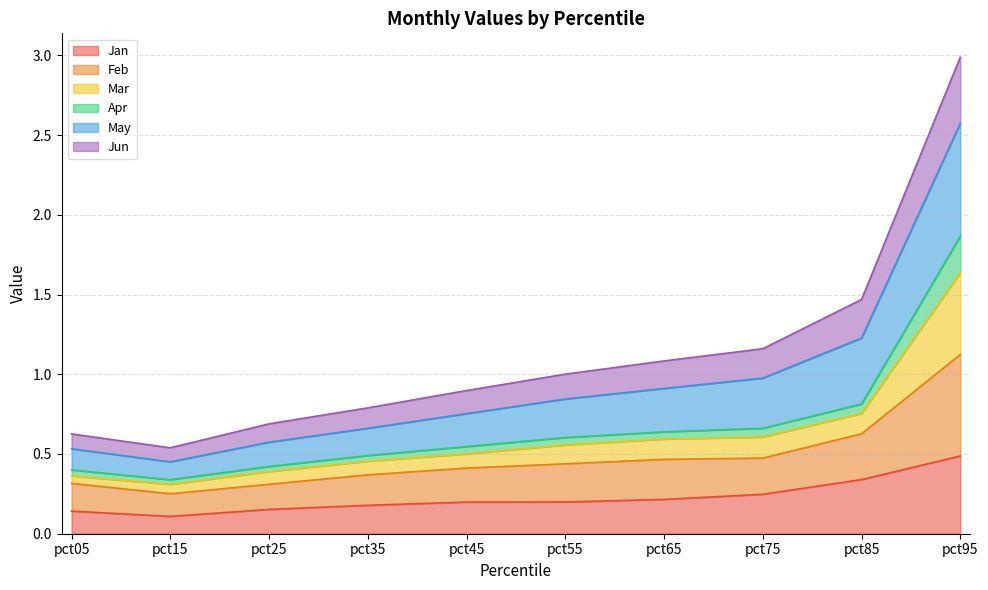

Where is the first local minimum for May?

pct15